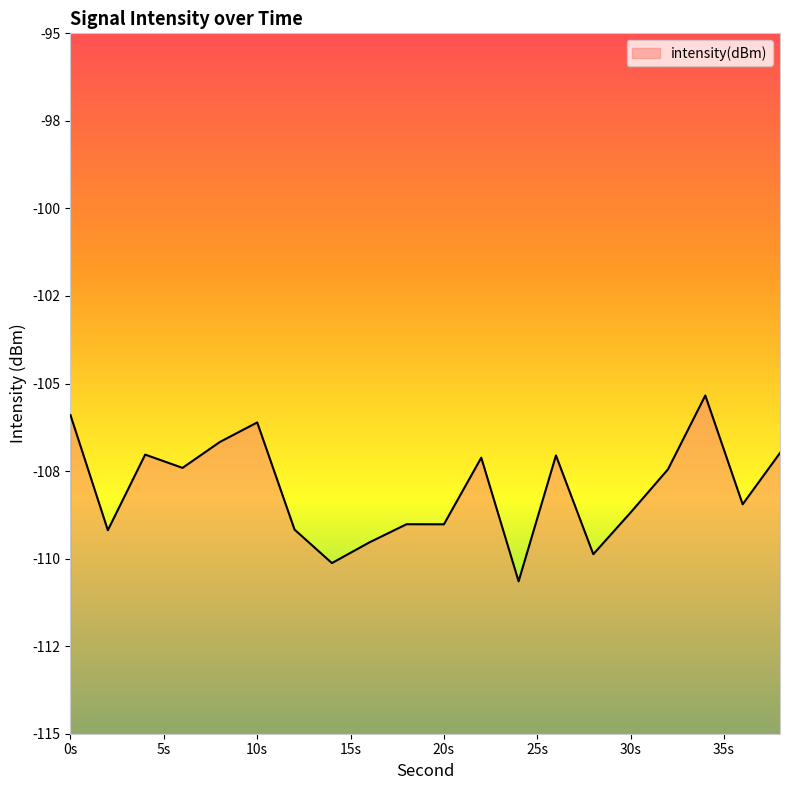

Rank the categories by value from lowest to highest.

24, 14, 28, 16, 2, 12, 20, 18, 30, 36, 32, 6, 22, 26, 4, 38, 8, 10, 0, 34